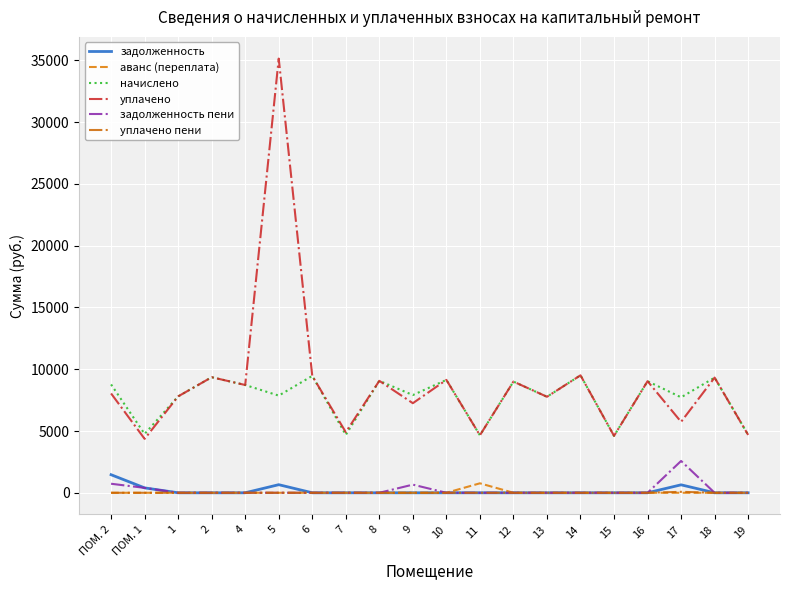

Is the value of аванс (переплата) at 14 greater than the value of уплачено at 12?

No